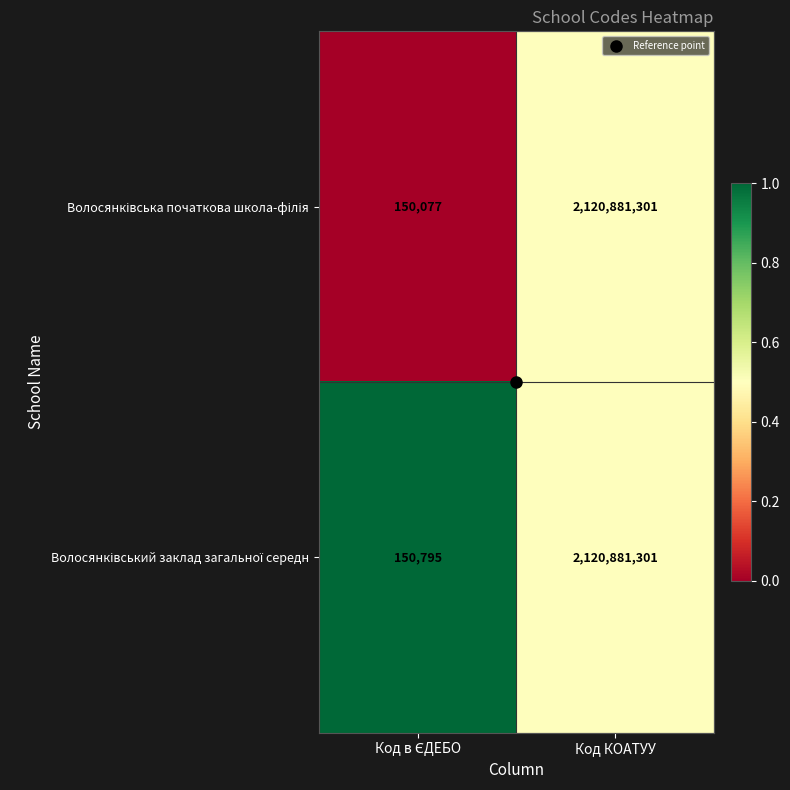

Count the number of categories in the chart.

2